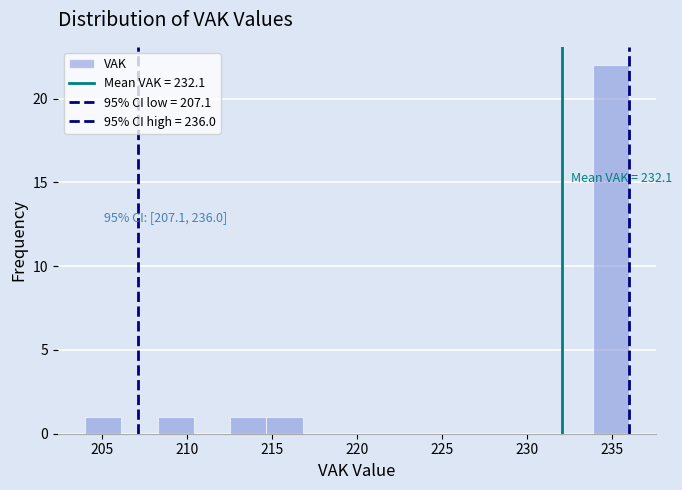

Which range on the x-axis has the tallest bar?

234.0 to 236.0